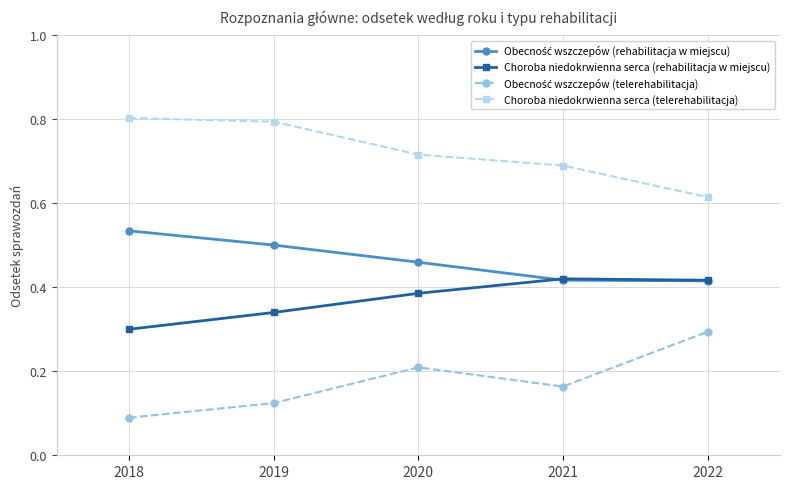

True or false: Choroba niedokrwienna serca (telerehabilitacja) has more than 1 points higher than both neighbors.

False